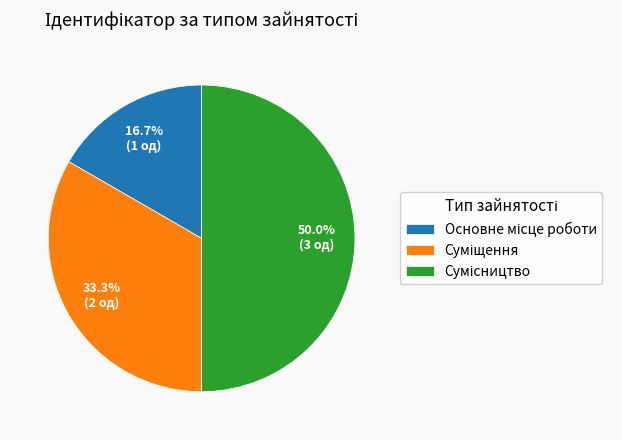

Is the sum of Основне місце роботи and Суміщення greater than half?

No